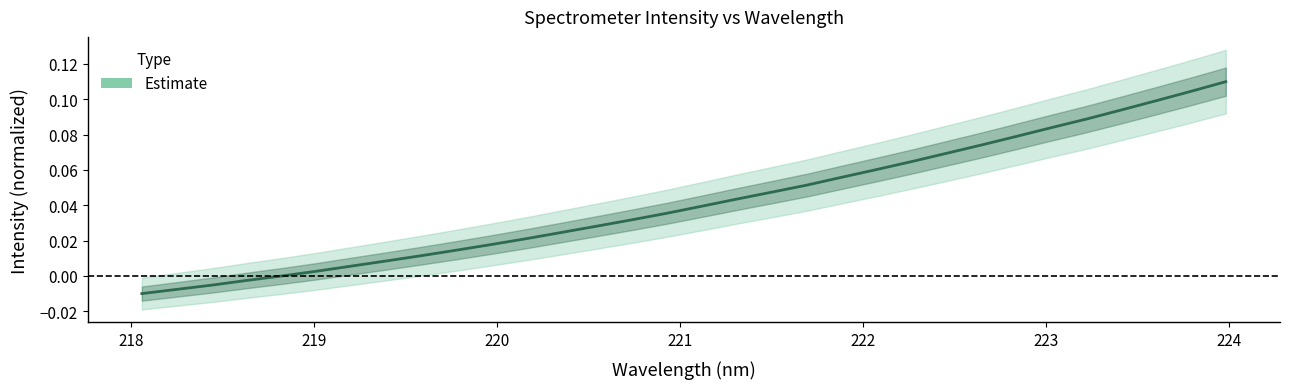

Does the chart display data point markers on the line(s)?

No